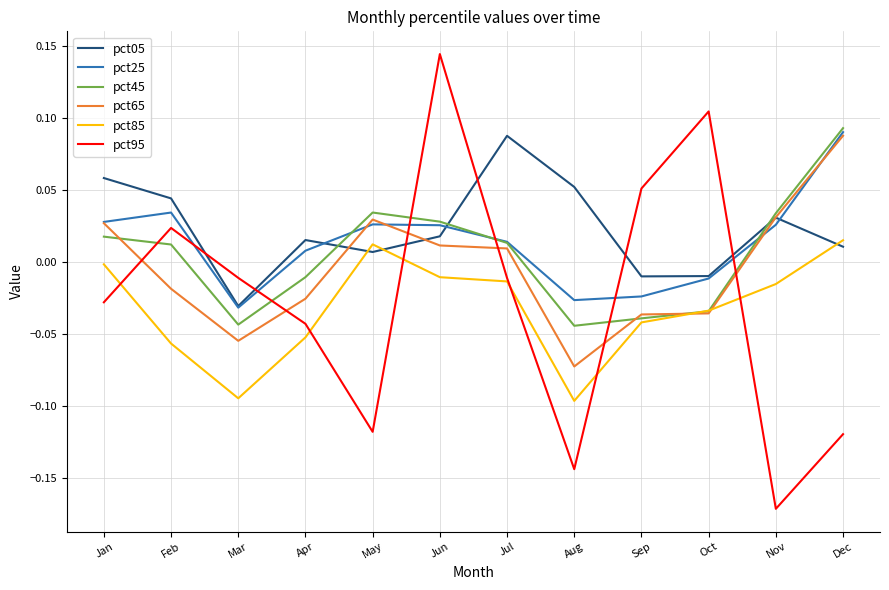

How many lines are shown in the chart?

6